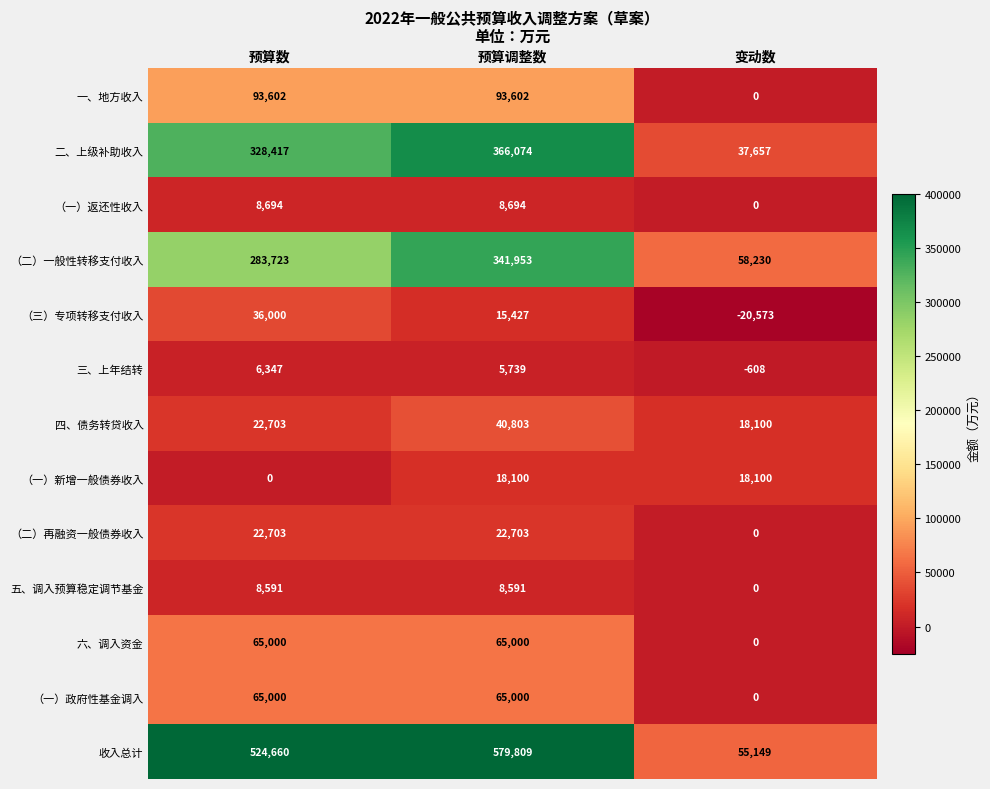

True or false: 六、调入资金 has a value of 0 at 变动数.

True